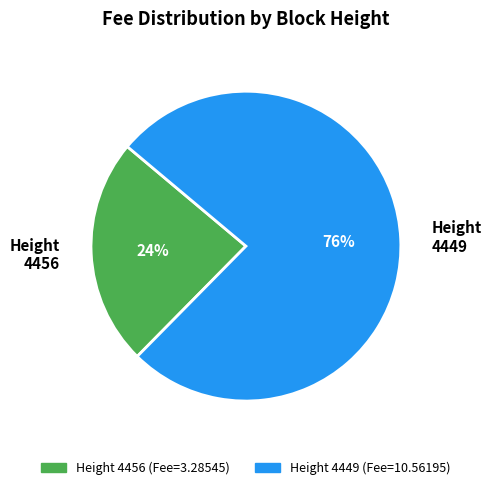

Which category has the smallest portion of the pie?

Height 4456